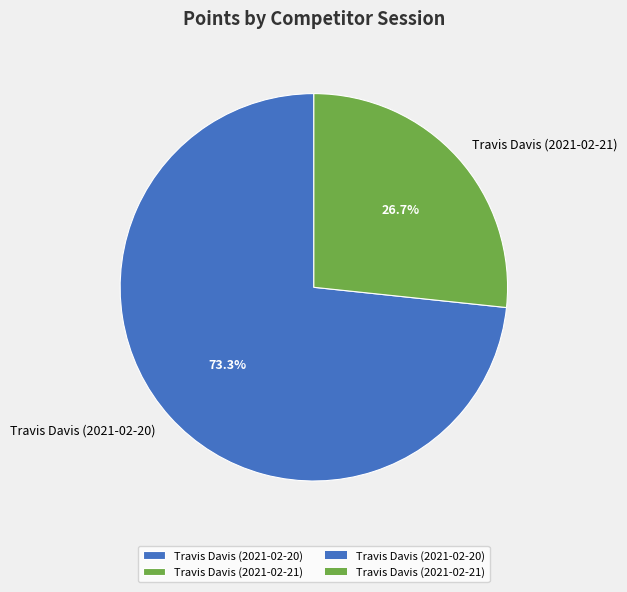

Which category has the smallest portion of the pie?

Travis Davis (2021-02-21)